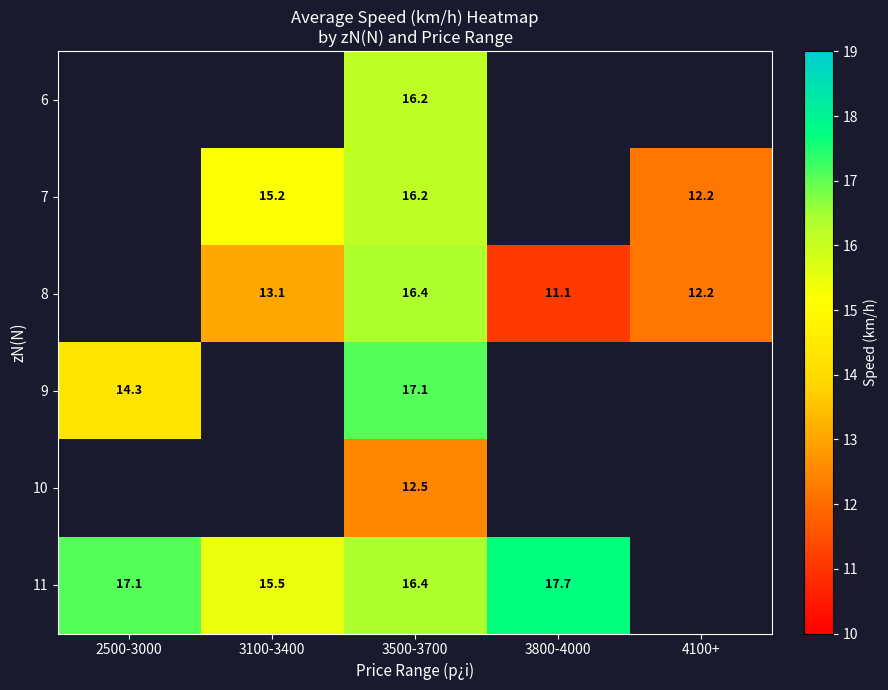

At which label is 11 closest to 16?

3500-3700